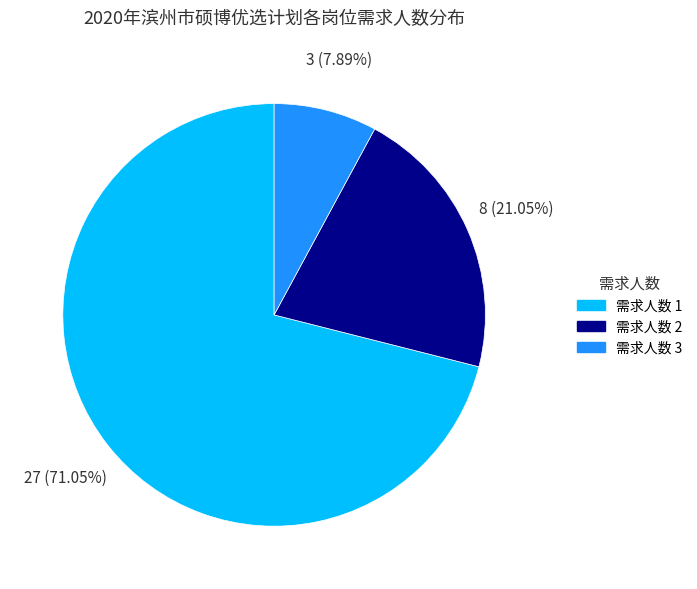

How many slices are in this pie chart?

3